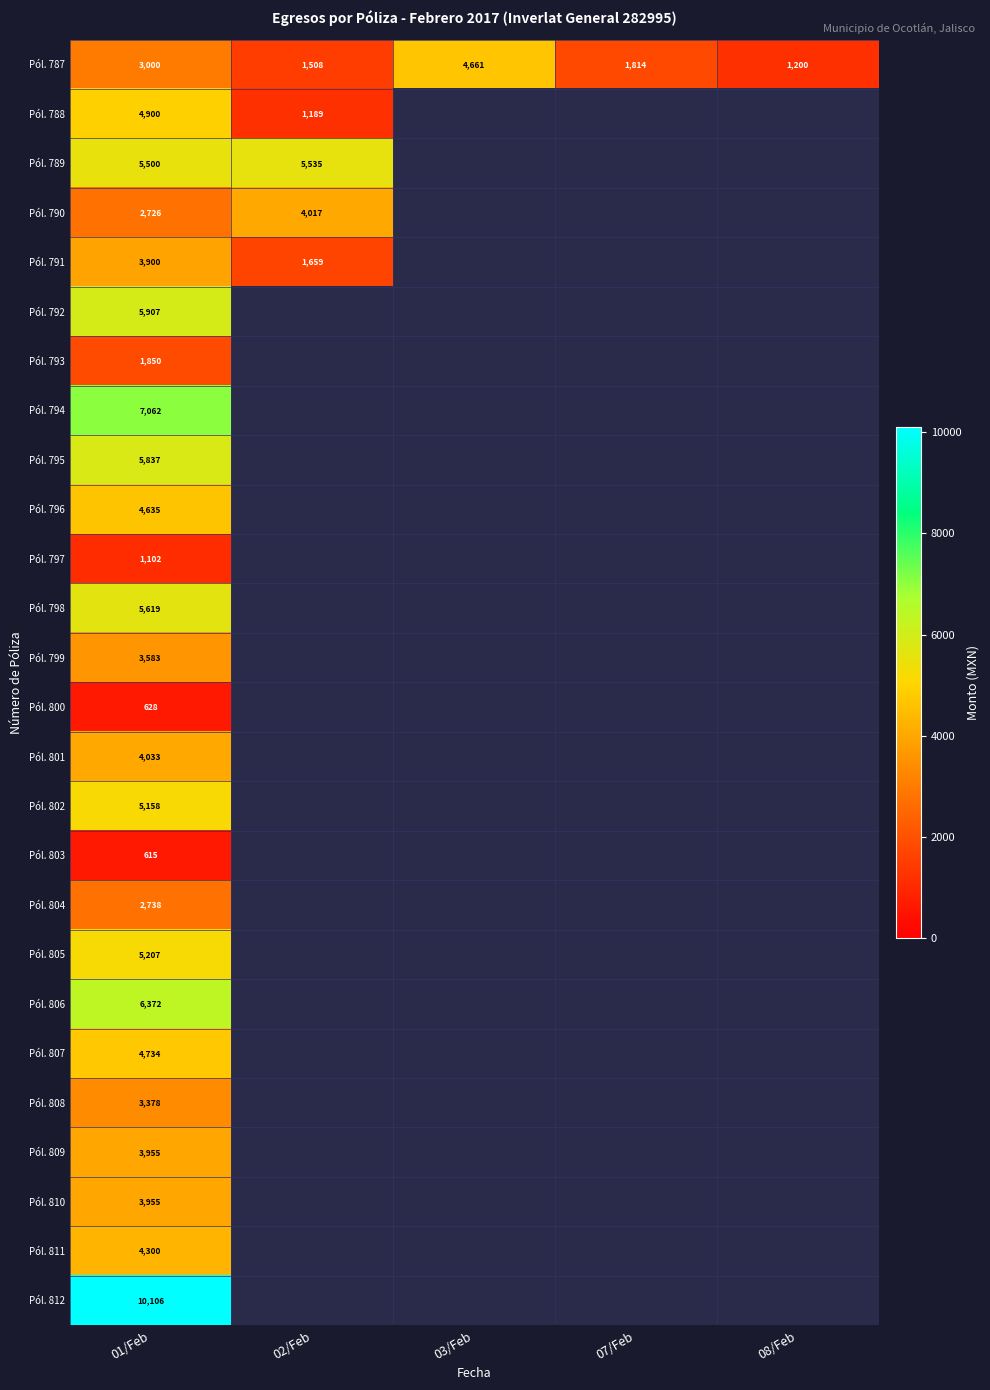

The value of Pól. 802 at 01/Feb is 2423. True or false?

False